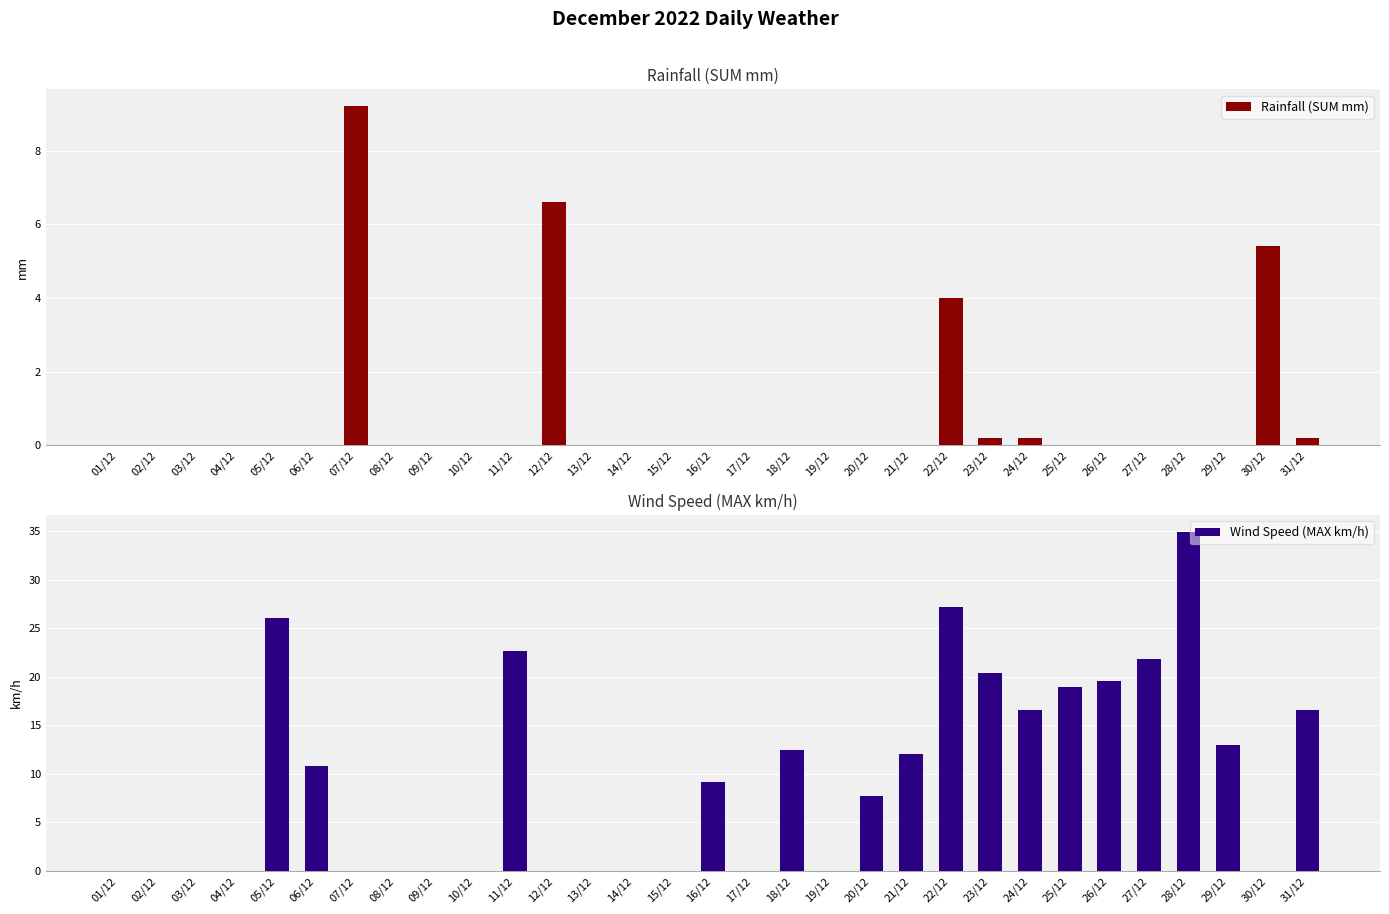

Between 07/12 and 27/12, which is larger?

07/12